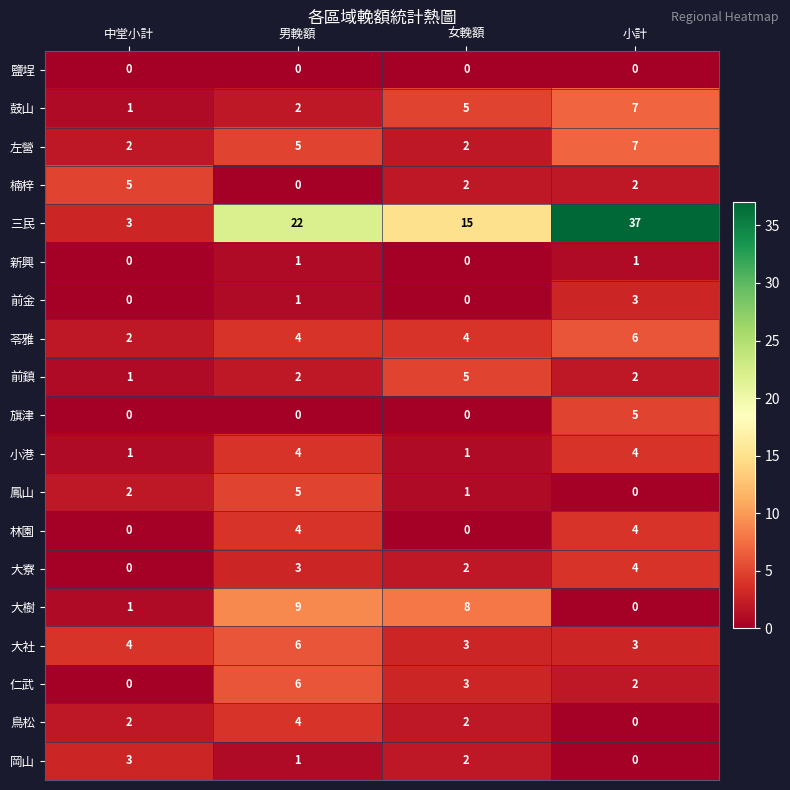

How many data points does each series have?

4